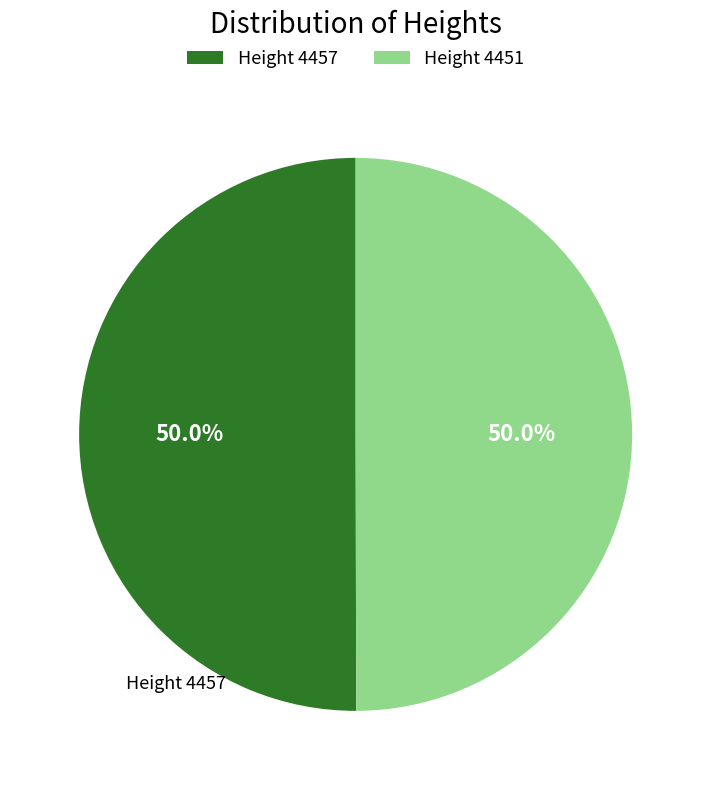

To the nearest percent, what is the average slice percentage?

50%